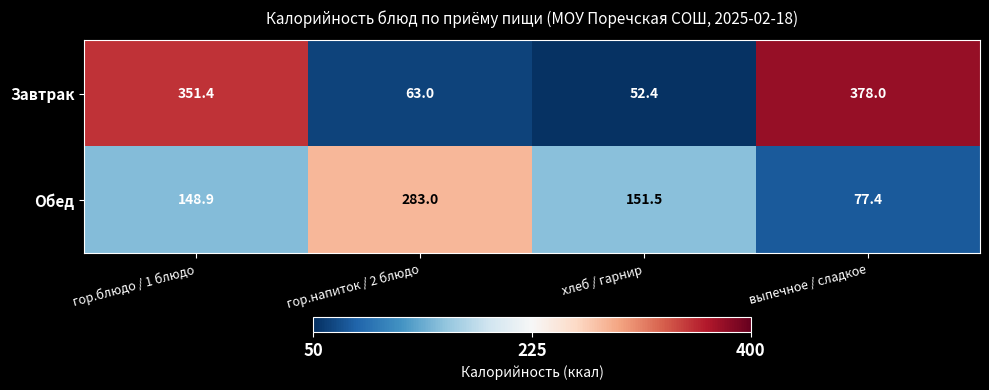

At гор.блюдо / 1 блюдо, list the series in order from largest to smallest.

Завтрак, Обед